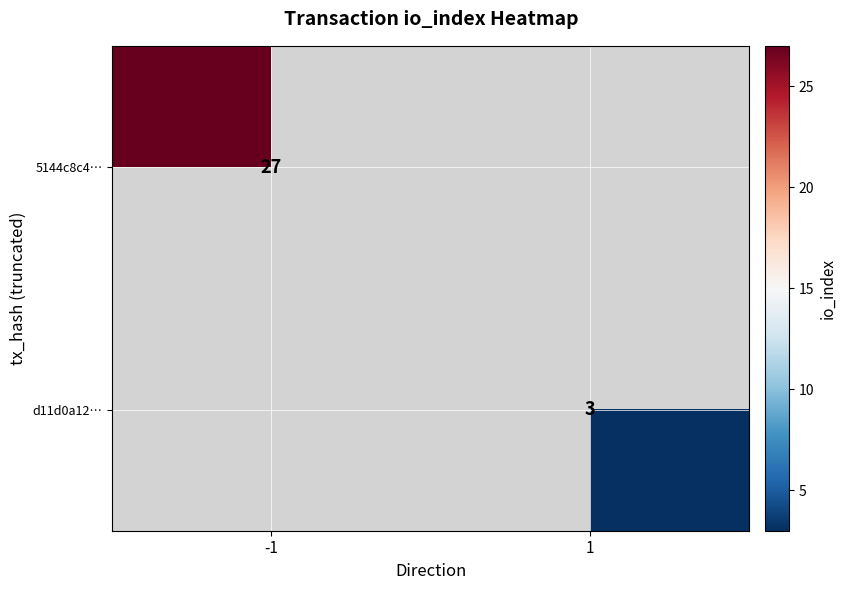

The value of 5144c8c4… at -1 is 27. True or false?

True